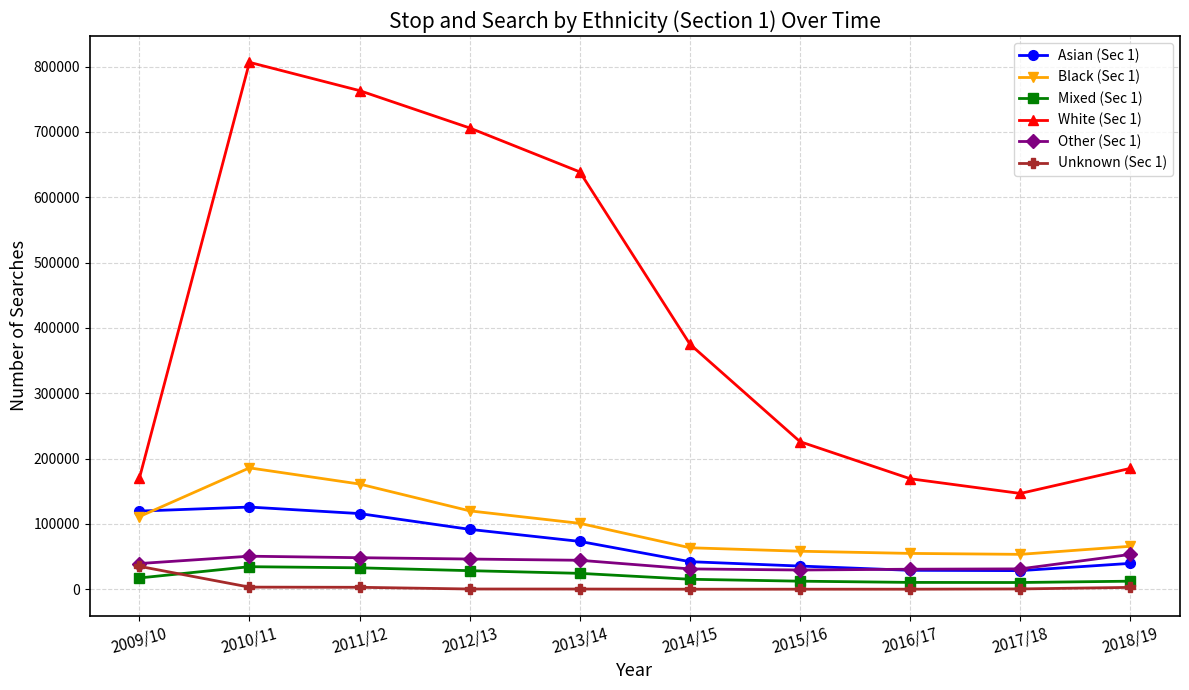

Which series has the largest range (max minus min)?

White (Sec 1)